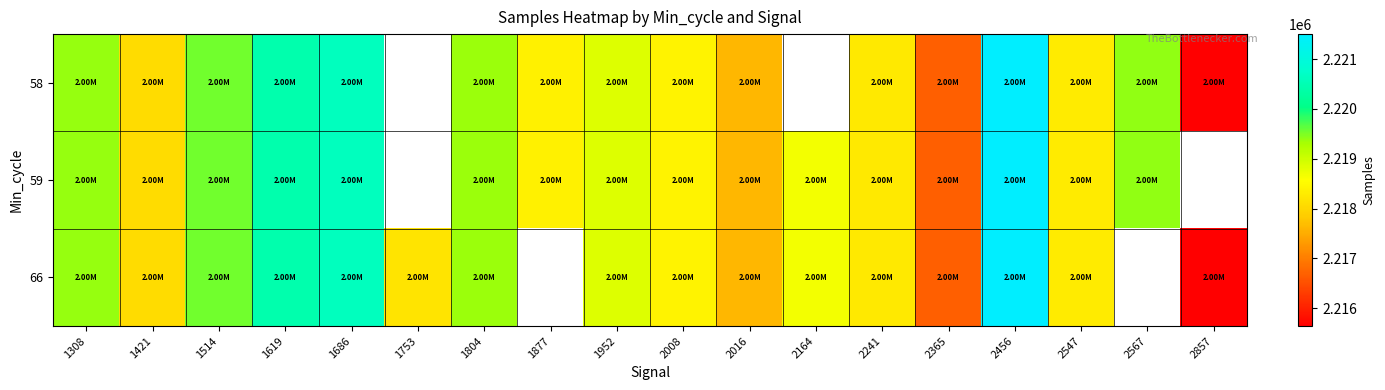

How many series are shown in this chart?

3